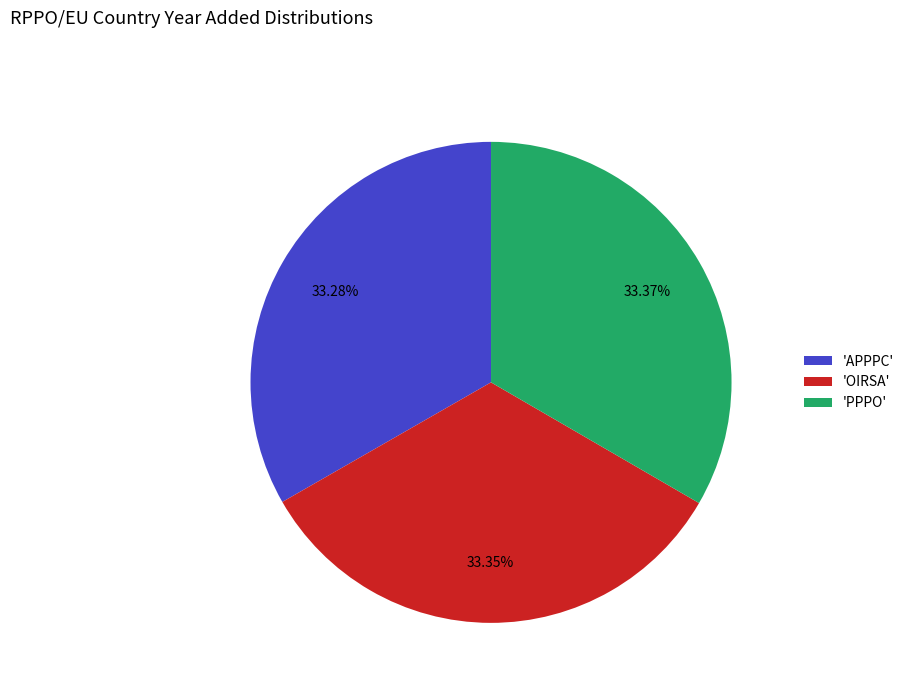

What is the ratio of the value at 'OIRSA' to the value at 'APPPC'?

1.0